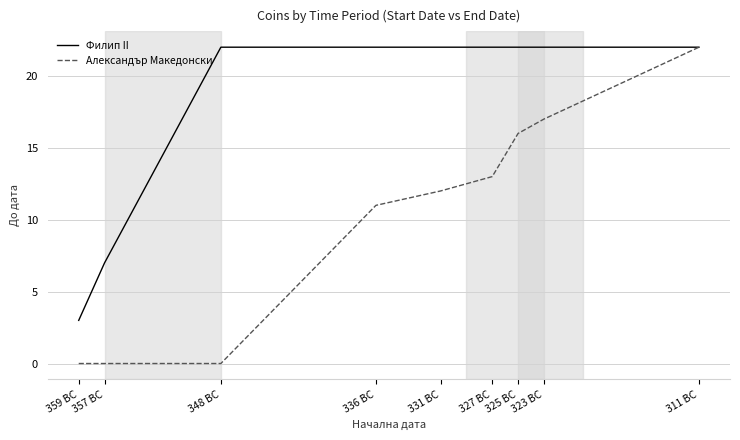

What is the highest value of the Александър Македонски series?

22